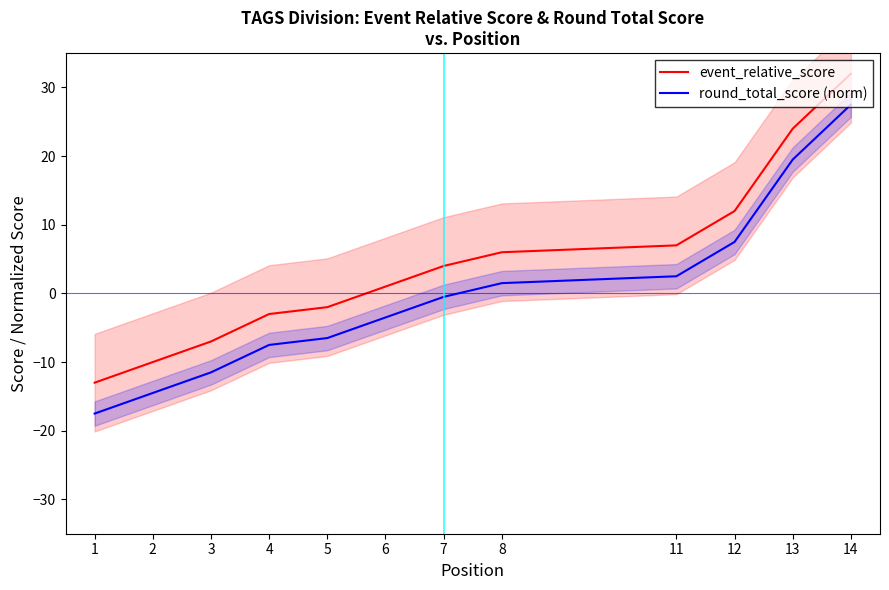

The event_relative_score series shows 3.0 at 11. True or false?

False